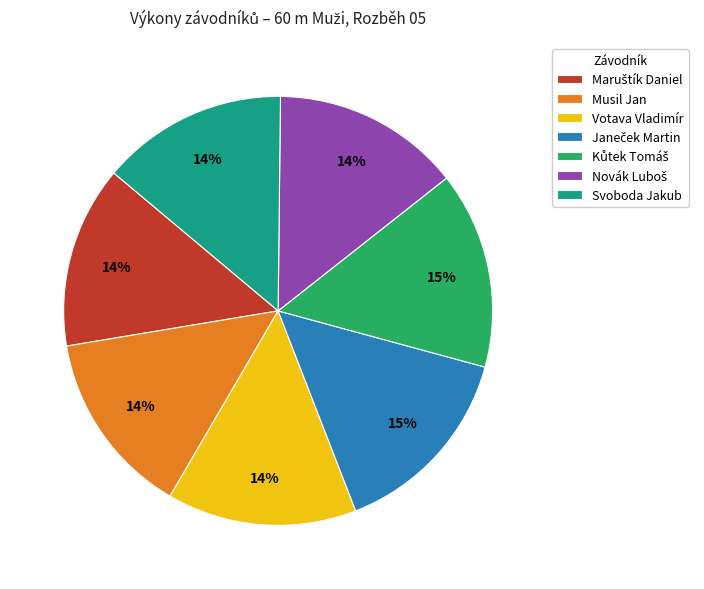

To the nearest percent, what portion does Votava Vladimír represent?

14%